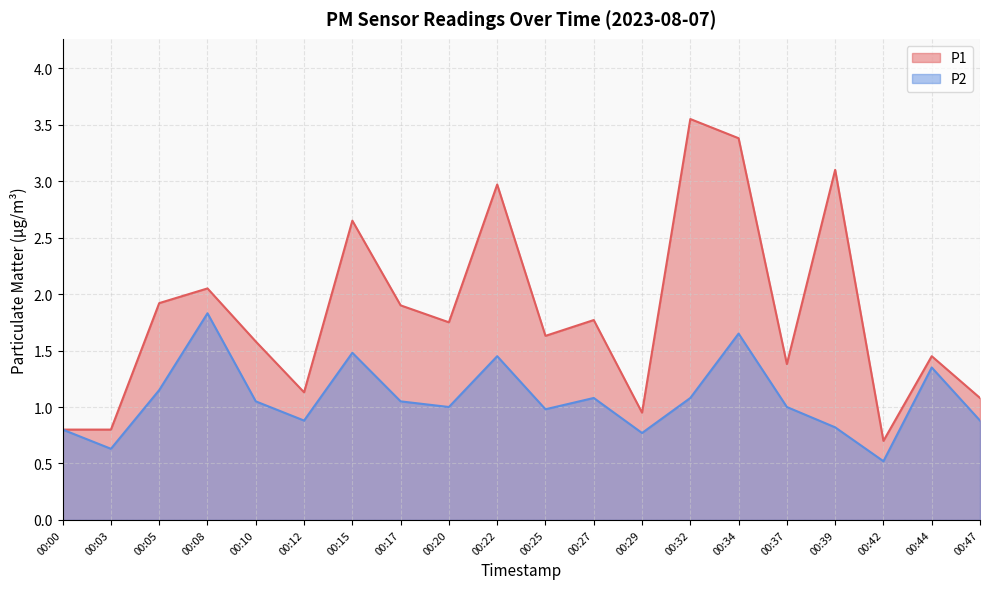

Reading right to left, extract all data points from this chart.

P1: 00:47=1.1	00:44=1.4	00:42=0.7	00:39=3.1	00:37=1.4	00:34=3.4	00:32=3.5	00:29=0.9	00:27=1.8	00:25=1.6	00:22=3.0	00:20=1.8	00:17=1.9	00:15=2.6	00:12=1.1	00:10=1.6	00:08=2.0	00:05=1.9	00:03=0.8	00:00=0.8
P2: 00:47=0.9	00:44=1.4	00:42=0.5	00:39=0.8	00:37=1.0	00:34=1.6	00:32=1.1	00:29=0.8	00:27=1.1	00:25=1.0	00:22=1.4	00:20=1.0	00:17=1.1	00:15=1.5	00:12=0.9	00:10=1.1	00:08=1.8	00:05=1.1	00:03=0.6	00:00=0.8